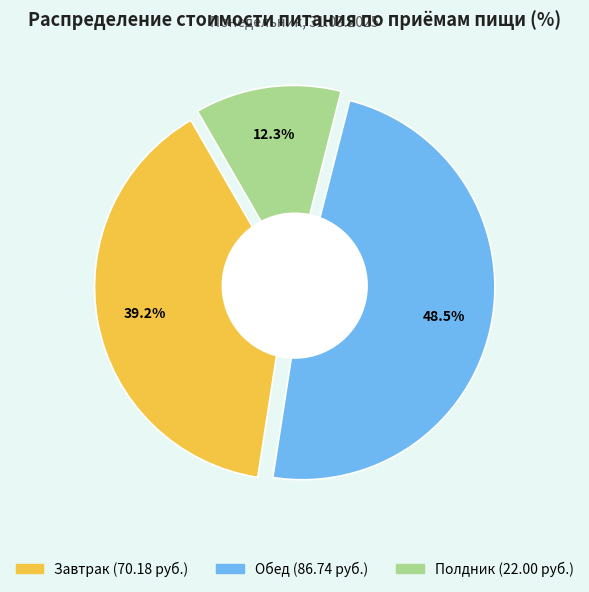

Which slice is the smallest?

Полдник